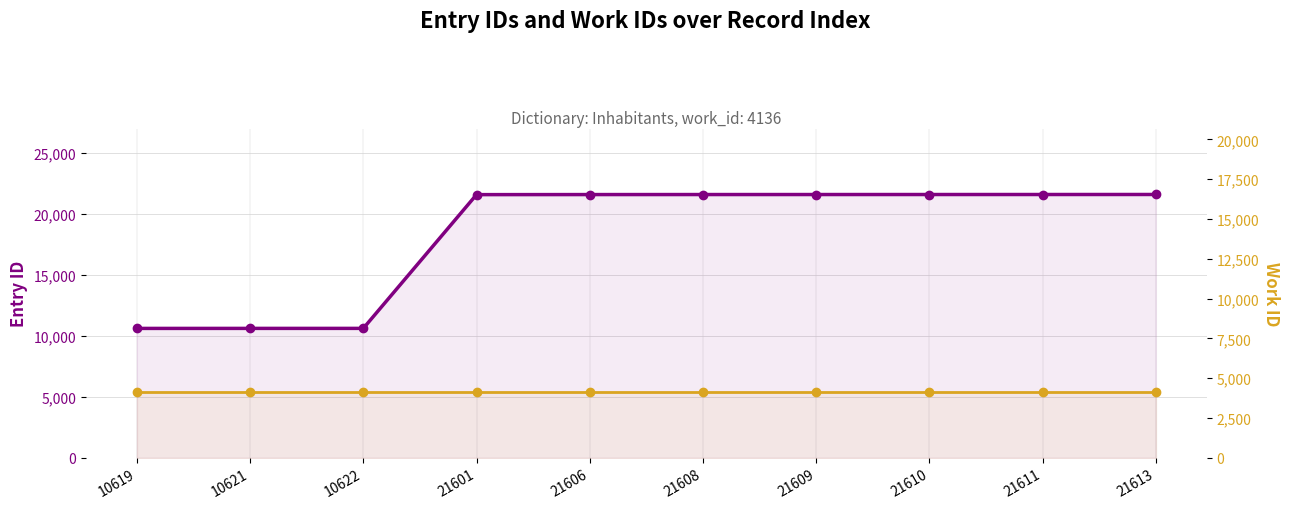

What is the lowest value of the Work ID series?

4136